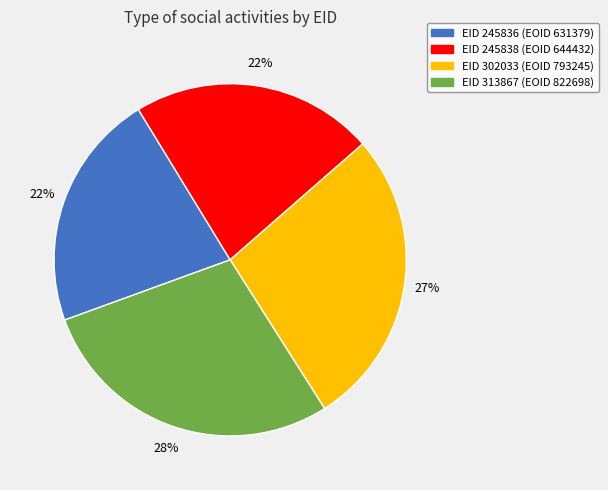

Between EID 302033 (EOID 793245) and EID 245836 (EOID 631379), which is larger?

EID 302033 (EOID 793245)